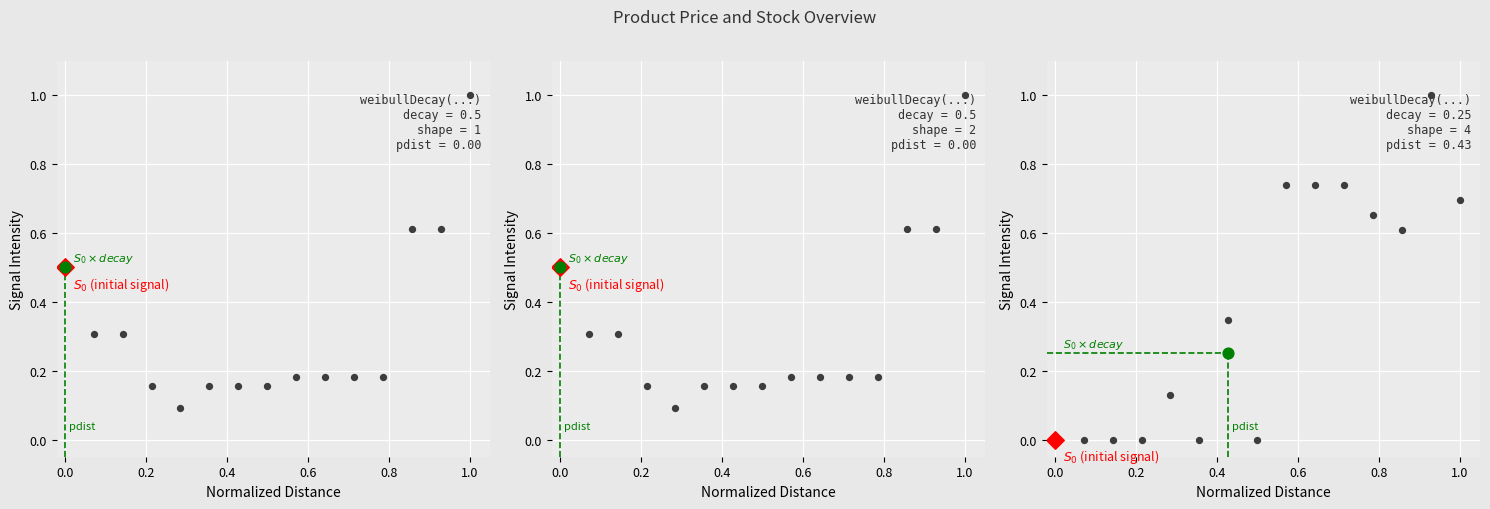

At how many categories does at least one series exceed 0?

15